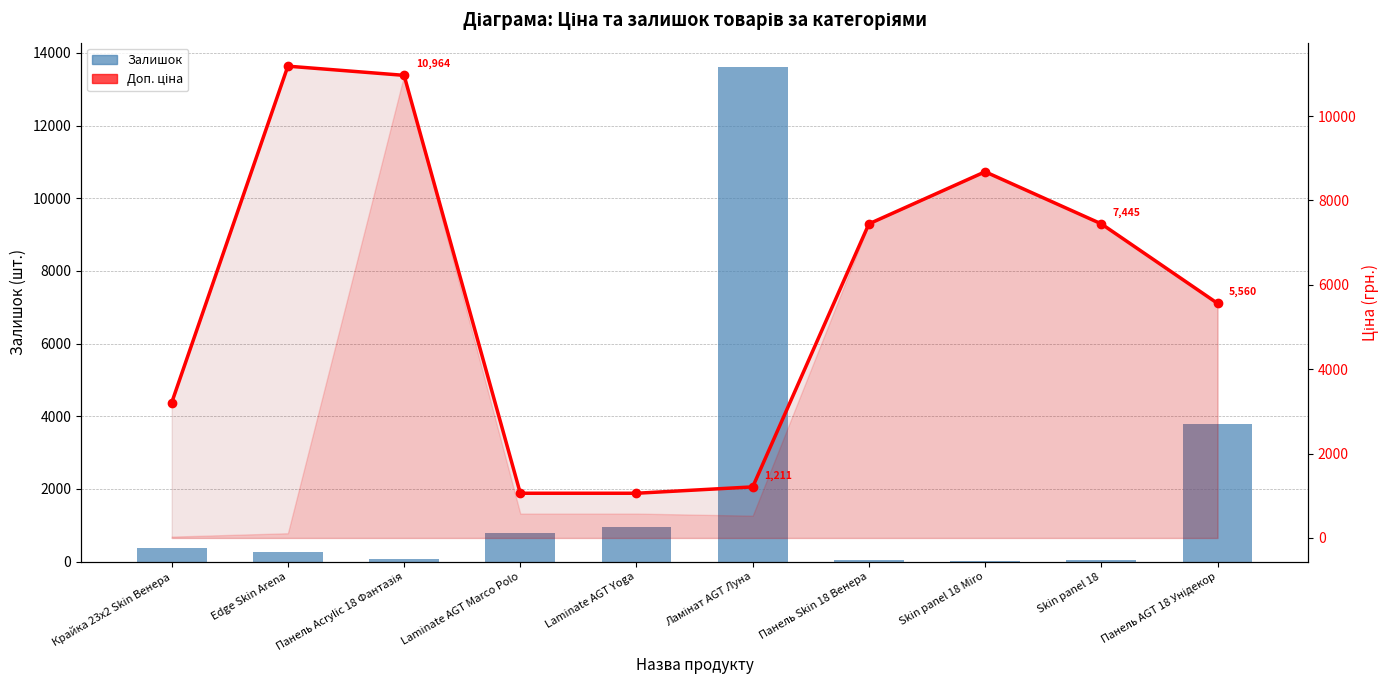

What is the sum of the Залишок values at Edge Skin Arena and Панель AGT 18 Унідекор?

4055.0